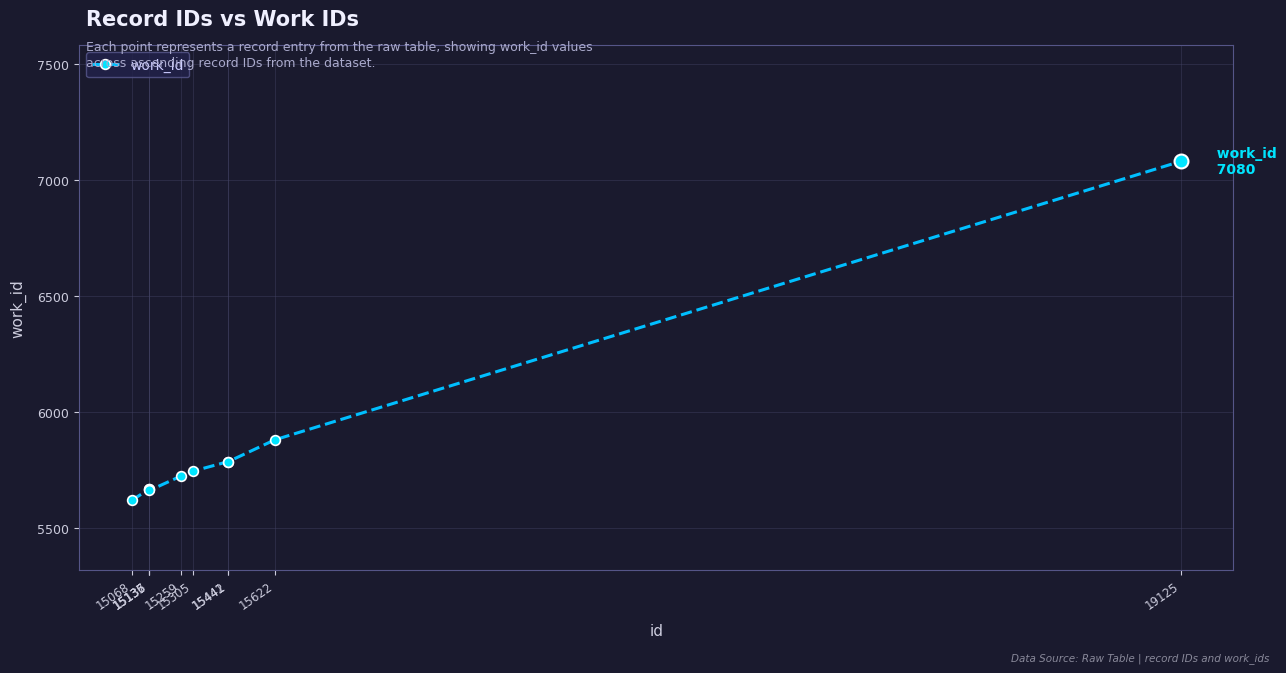

True or false: the data has more than 0 interior local peaks.

True